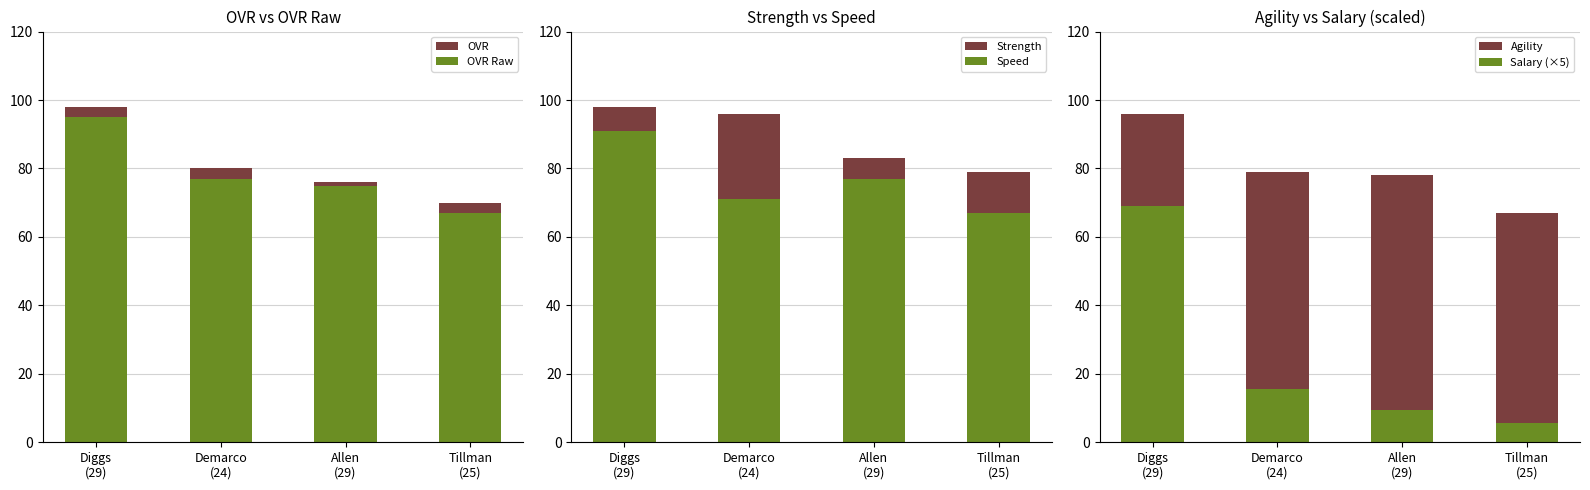

Rank the categories by Agility value from highest to lowest.

Diggs
(29), Demarco
(24), Allen
(29), Tillman
(25)